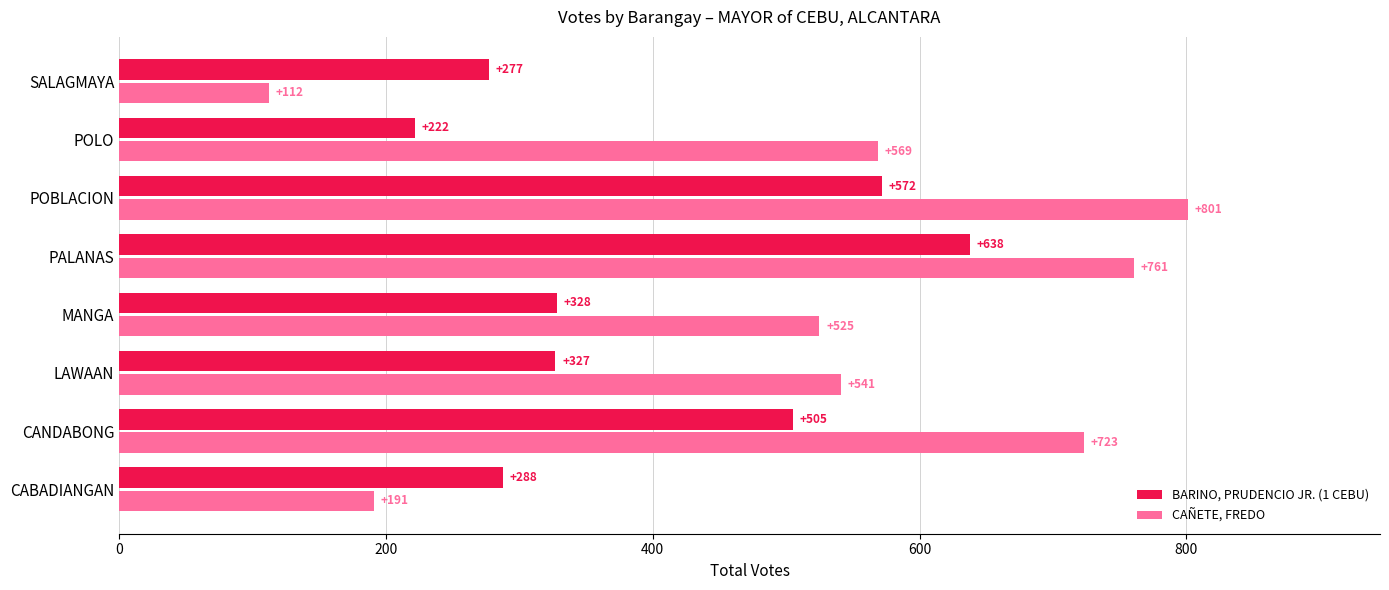

The CAÑETE, FREDO series shows 523 at POBLACION. True or false?

False